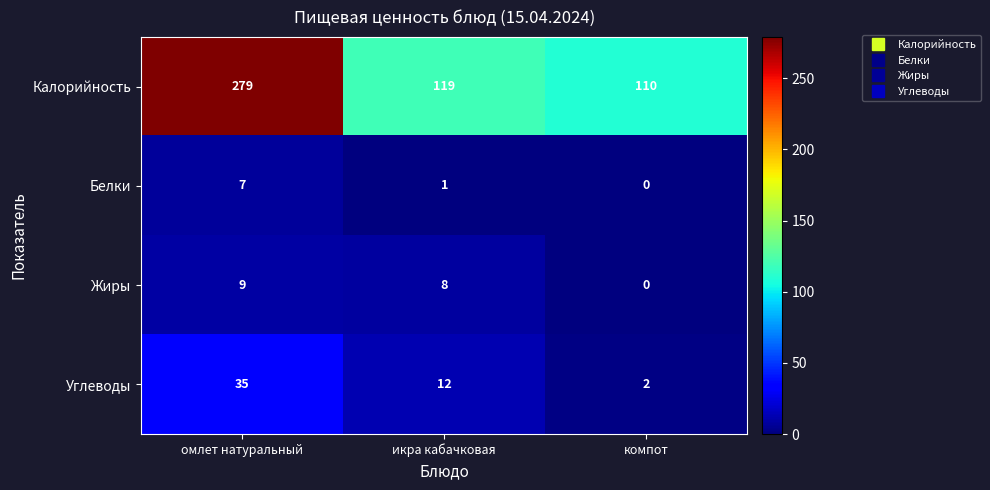

Is it true that Жиры equals 0 at компот?

True